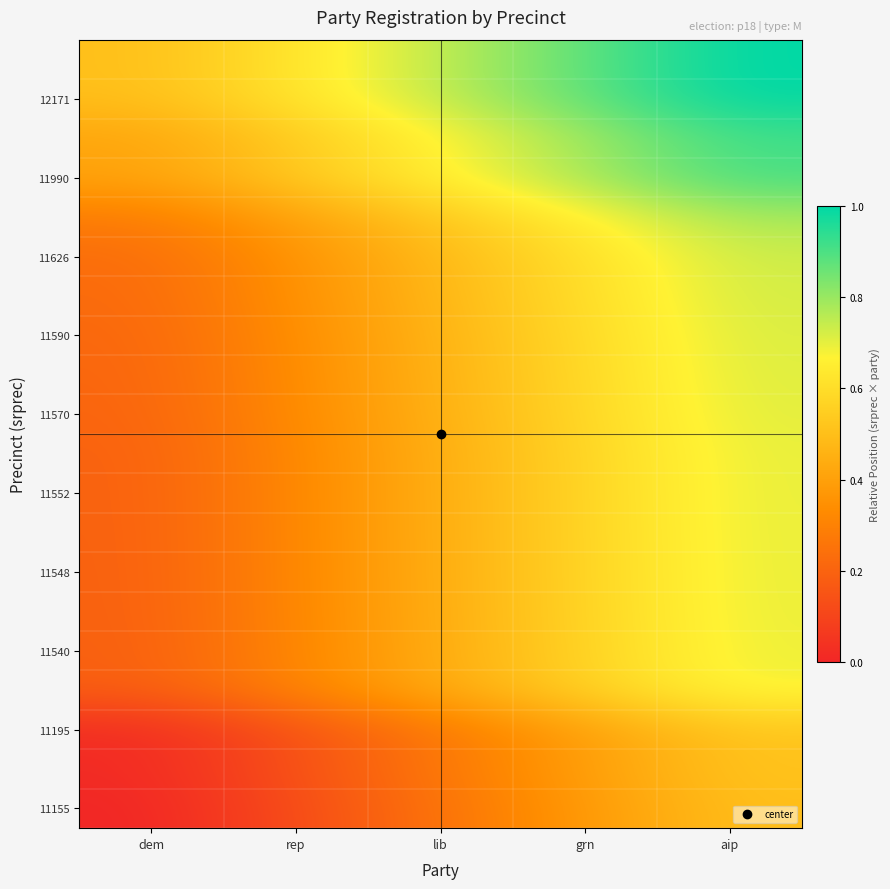

At which category is the sum across all series the highest?

aip